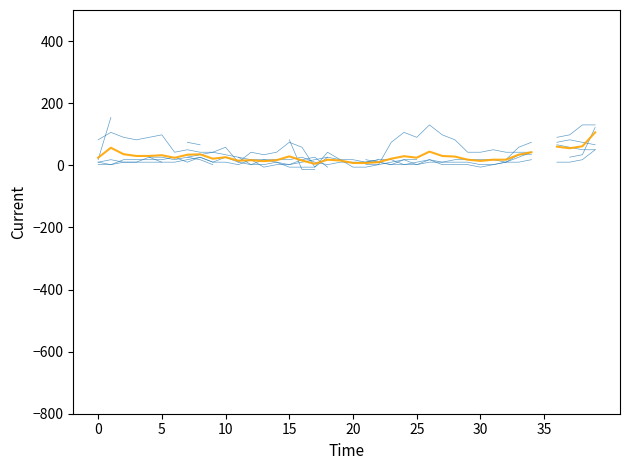

True or false: the data shows 47.6 at 15.

False